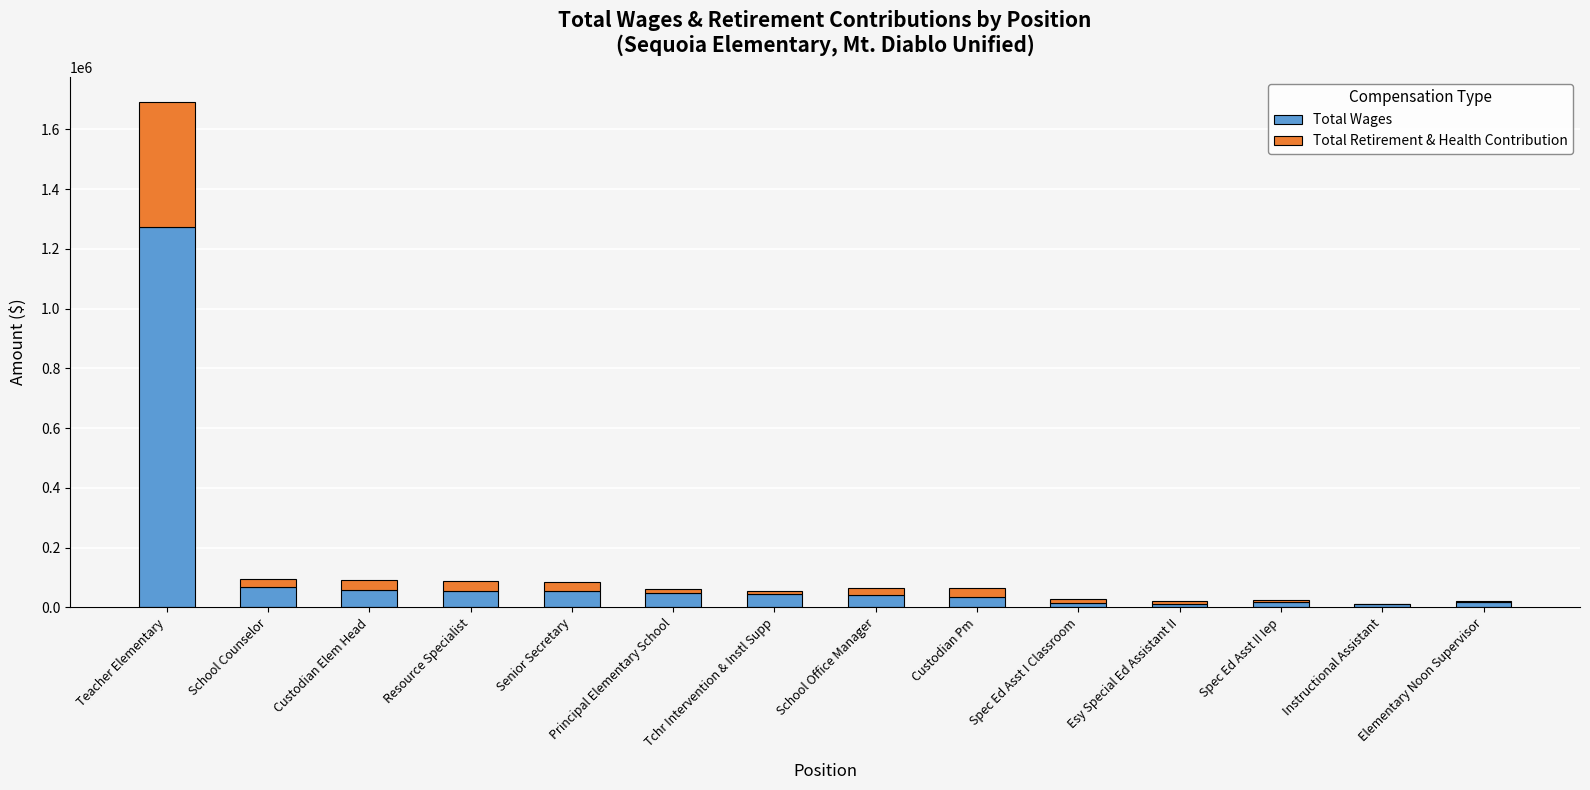

Which category has the highest value in the Total Wages series?

Teacher Elementary